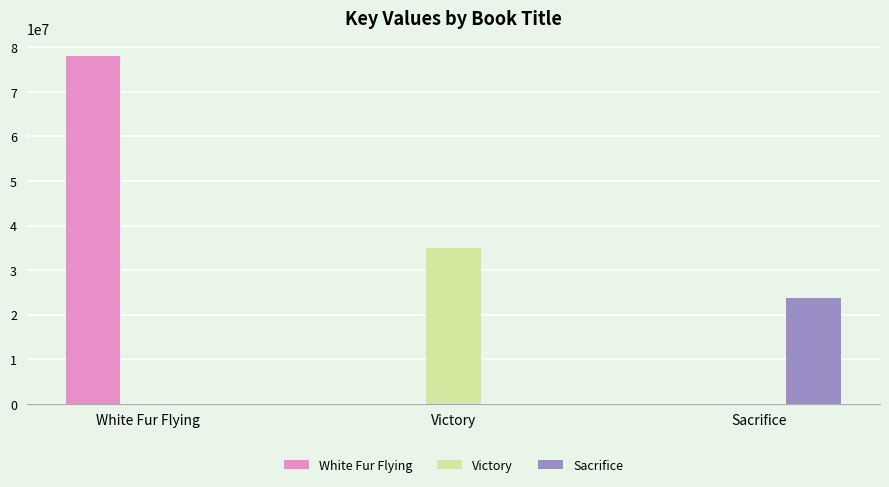

Which series has the largest range (max minus min)?

White Fur Flying